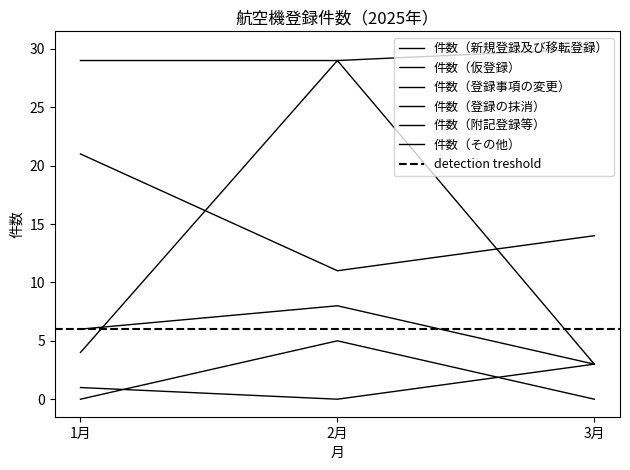

The 件数（その他） series shows 2 at 2月. True or false?

False